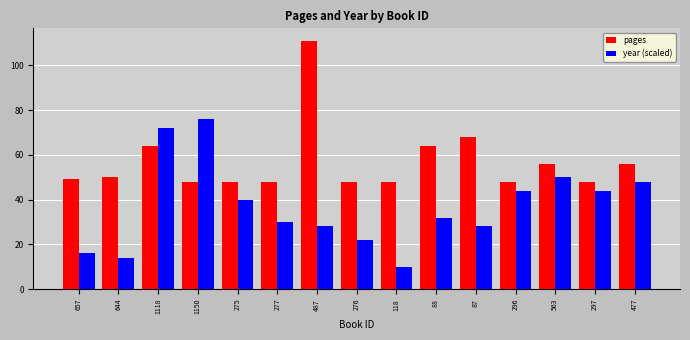

How many bars are there in each group?

2